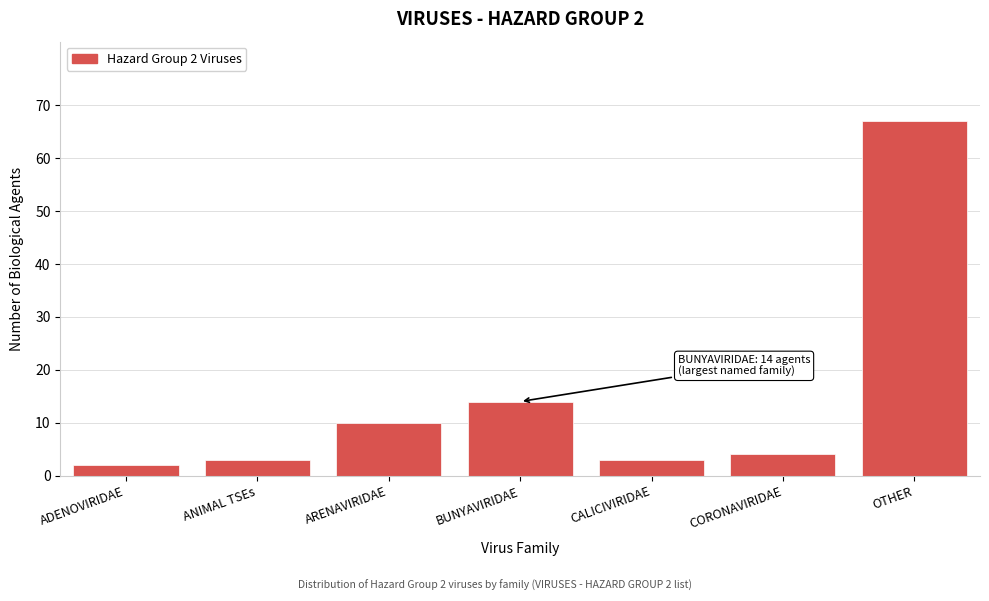

Reading left to right, what are all the values shown in this chart?

ADENOVIRIDAE=2	ANIMAL TSEs=3	ARENAVIRIDAE=10	BUNYAVIRIDAE=14	CALICIVIRIDAE=3	CORONAVIRIDAE=4	OTHER=67